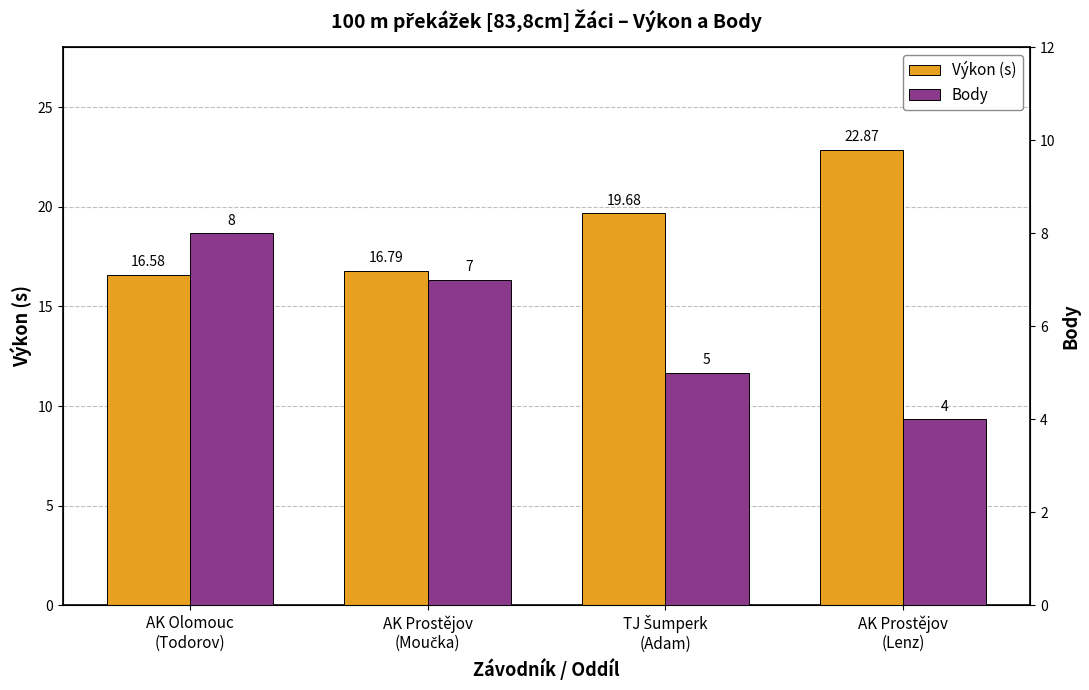

Is it true that Výkon (s) equals 22.9 at AK Prostějov
(Lenz)?

True